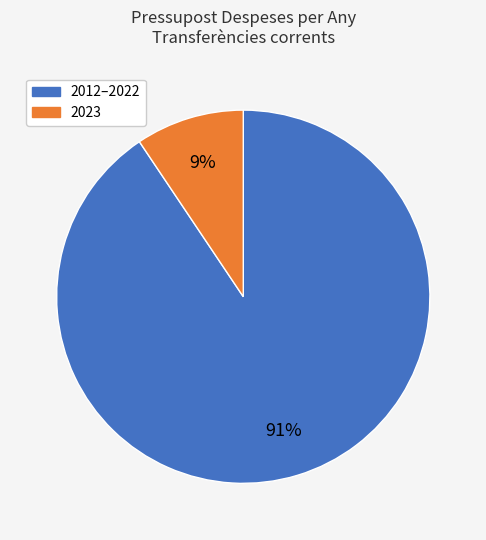

To the nearest percent, what is the average slice percentage?

50%